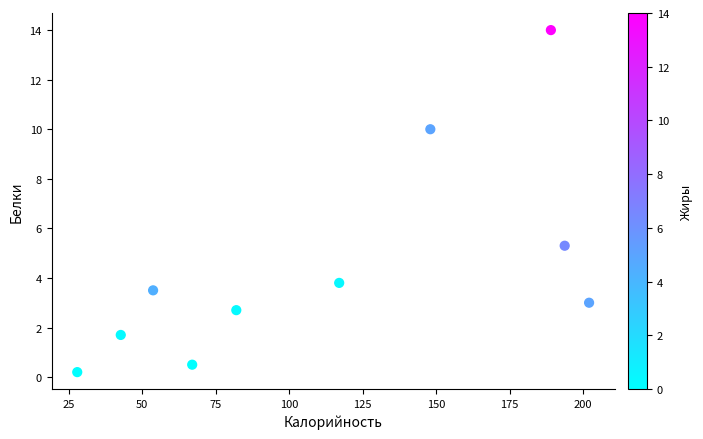

What Y value in the scatter plot is closest to 7?

5.3